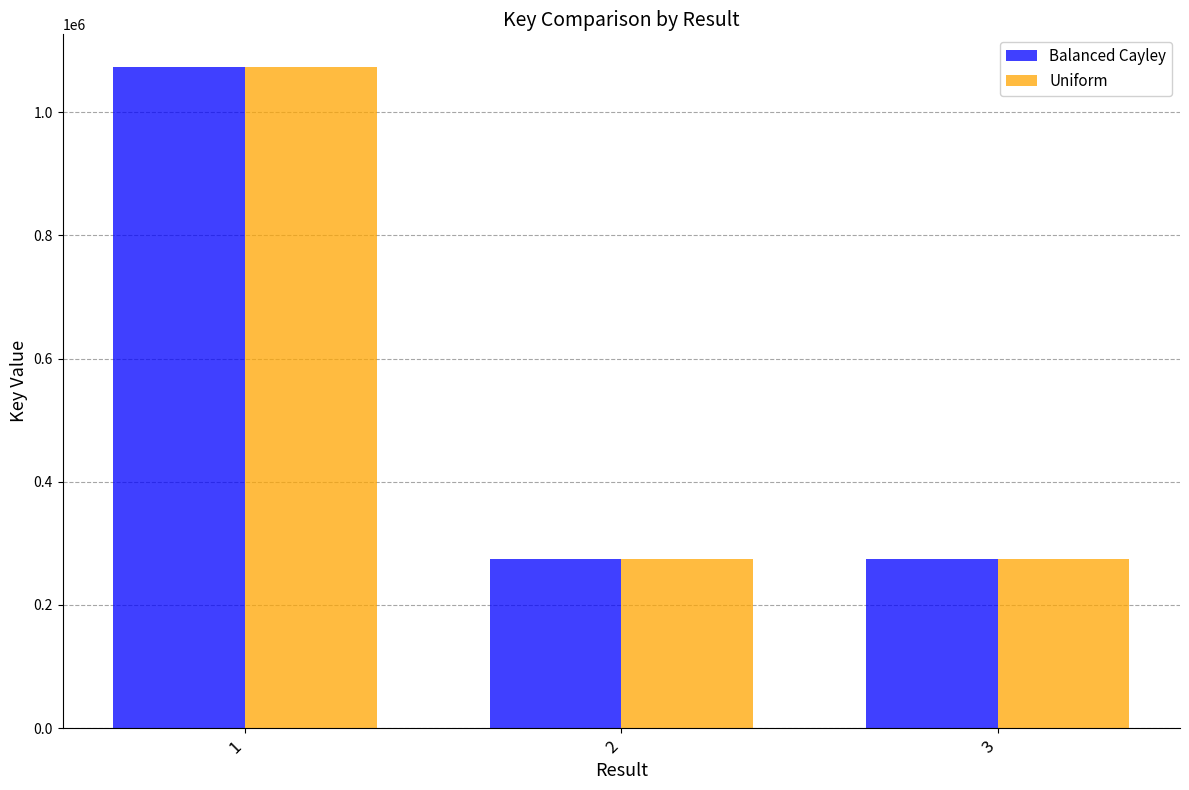

At how many categories does at least one series exceed 503322?

1